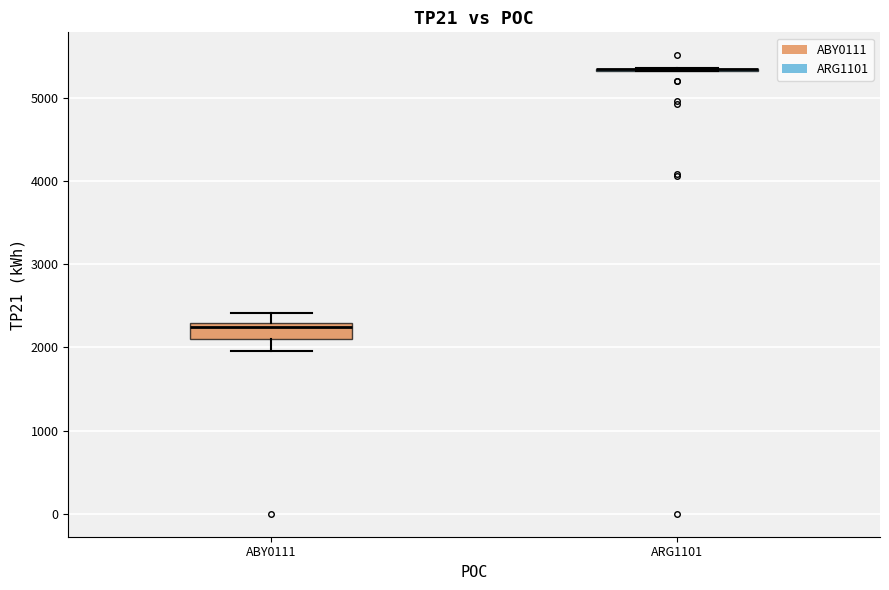

Reading left to right, transcribe this box plot: for each box, give where its median line is, the range the box spans, and where its two whiskers end, as read against the y-axis. The values are not printed on the chart, so give them approximately, as read against the axis.

ABY0111: median 2200, box 2100 to 2300, whiskers 2000 to 2400
ARG1101: box collapsed to a line at 5300, whiskers 5300 to 5400